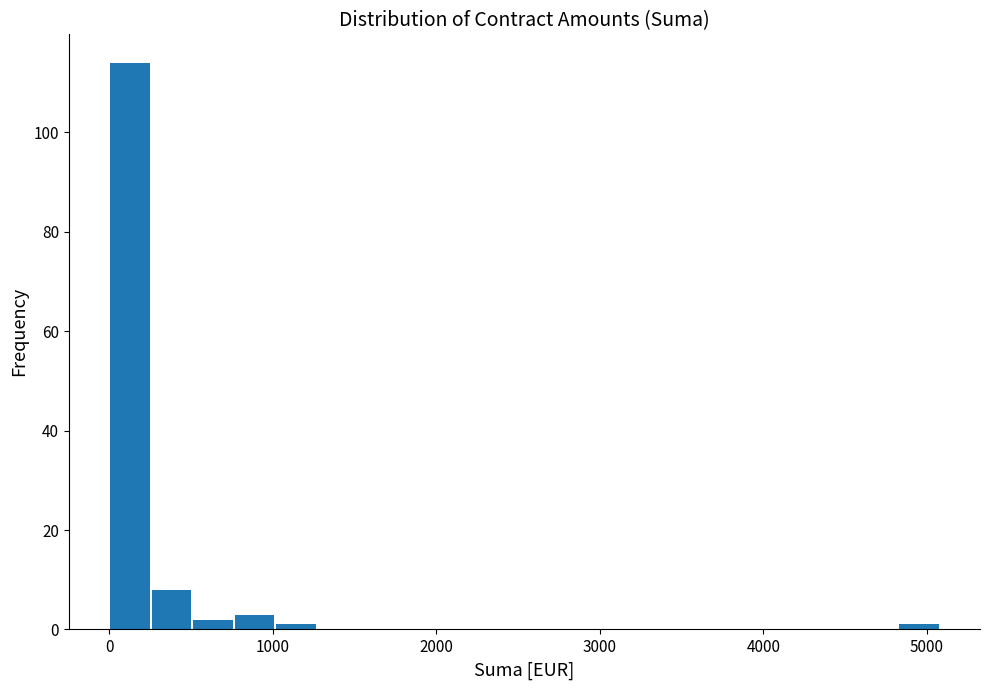

Around what value on the x-axis is the tallest bar? Give the approximate position of its centre, as read against the axis.

100